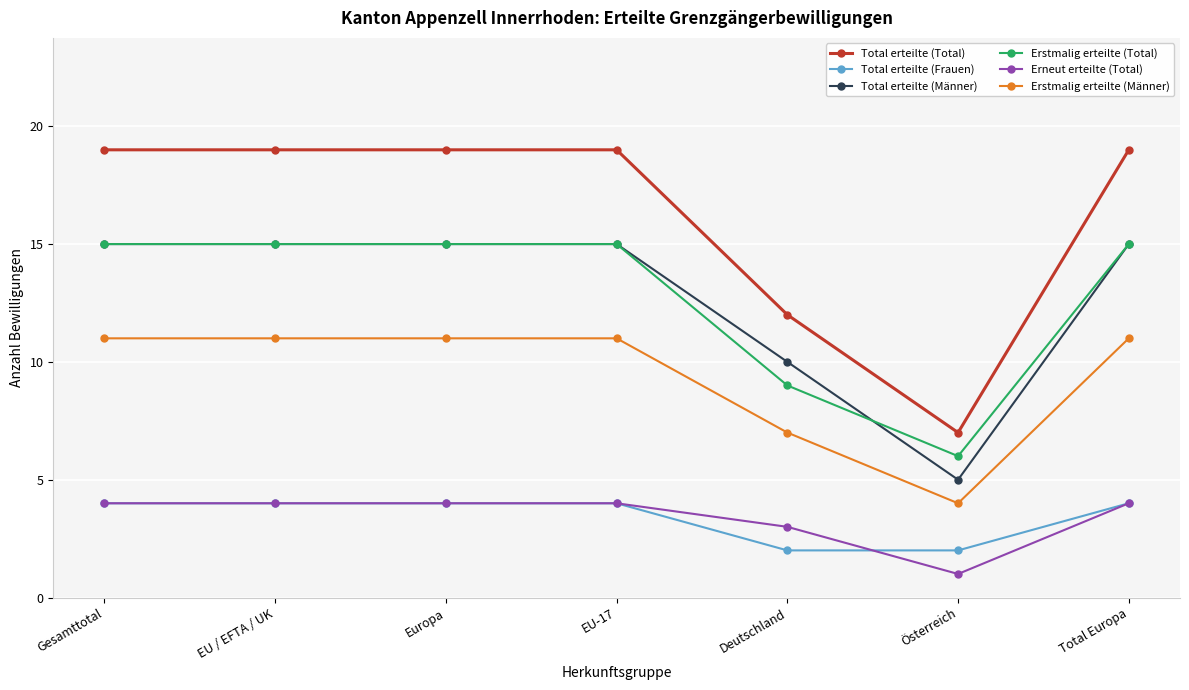

The Erneut erteilte (Total) series shows 5 at Europa. True or false?

False